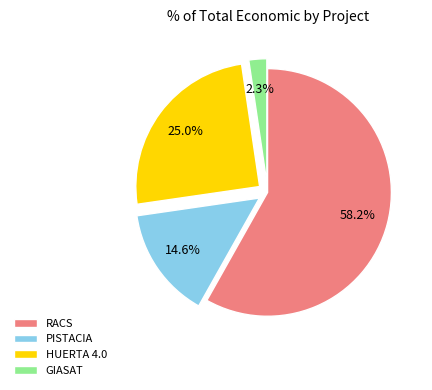

Which slice is the smallest?

GIASAT